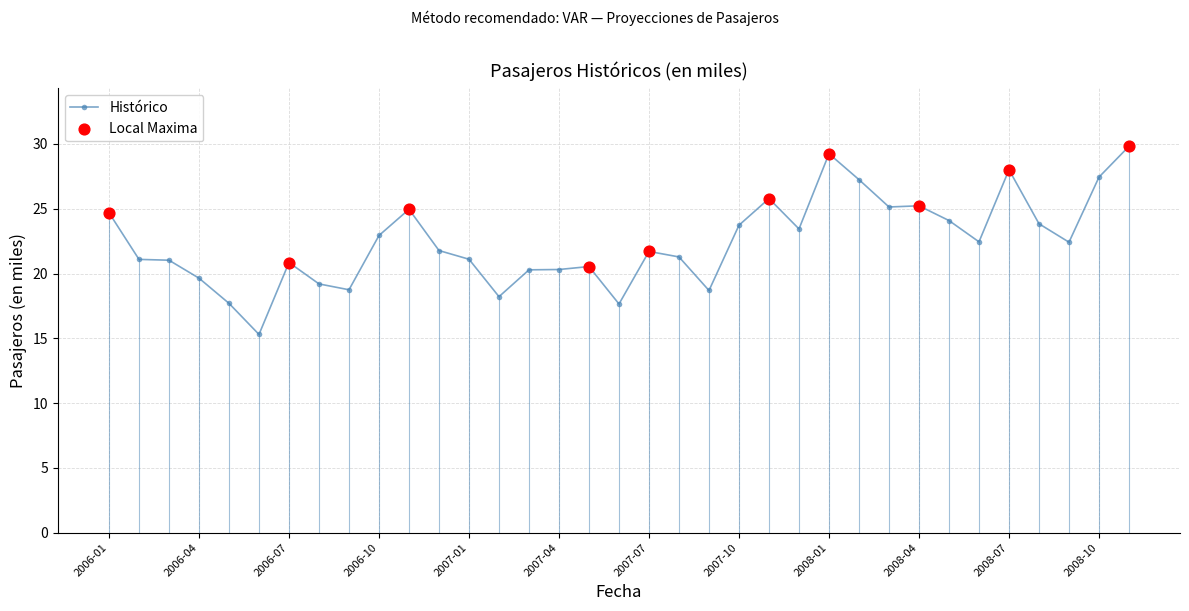

What is the minimum value shown in the chart?

15.3